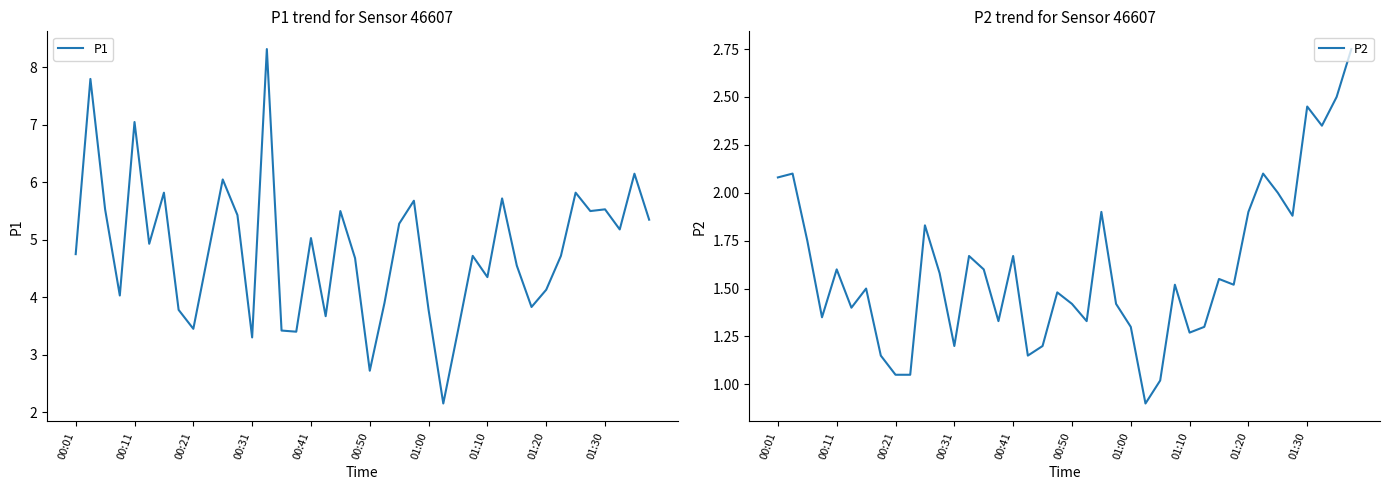

What is the highest value of the P2 series?

2.8